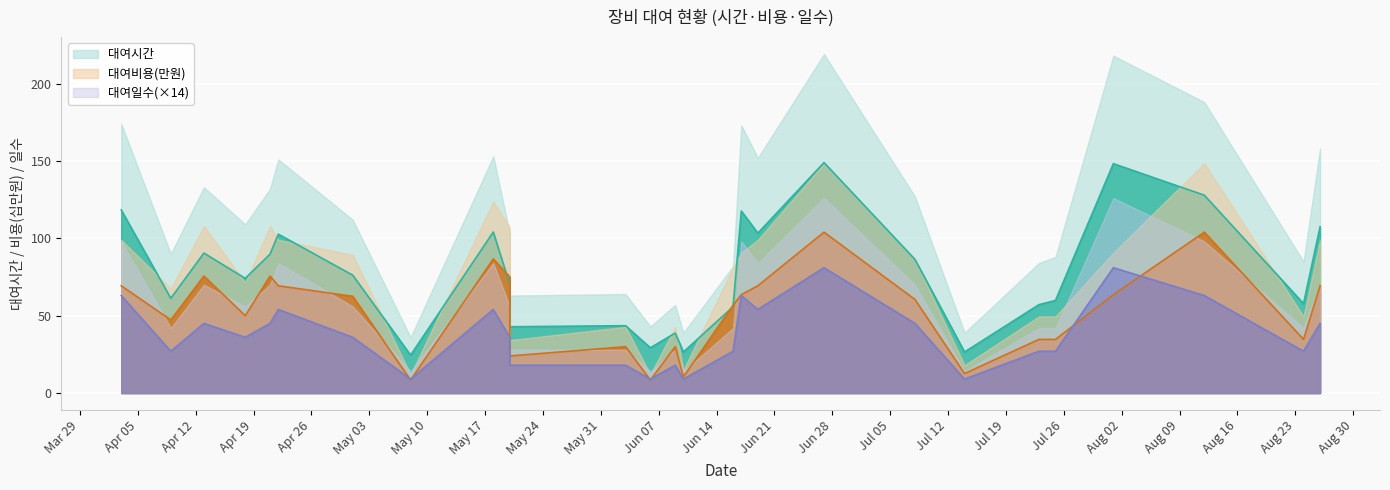

What is the spread (max minus min) of values at 2021-05-18?

50.0